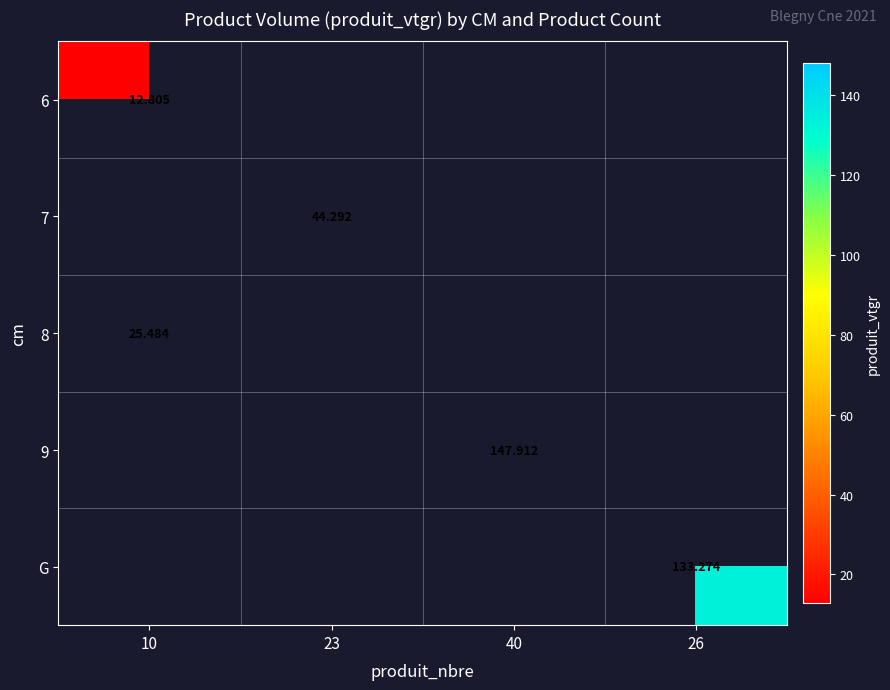

Which category has the highest value across all series?

40